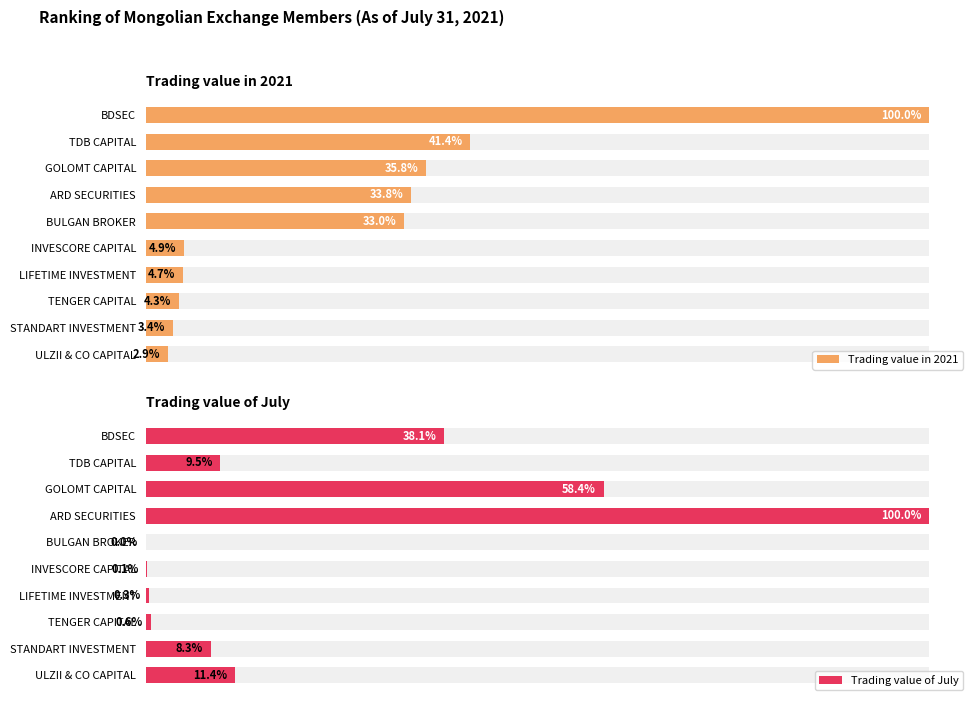

Are the bars horizontal?

Yes